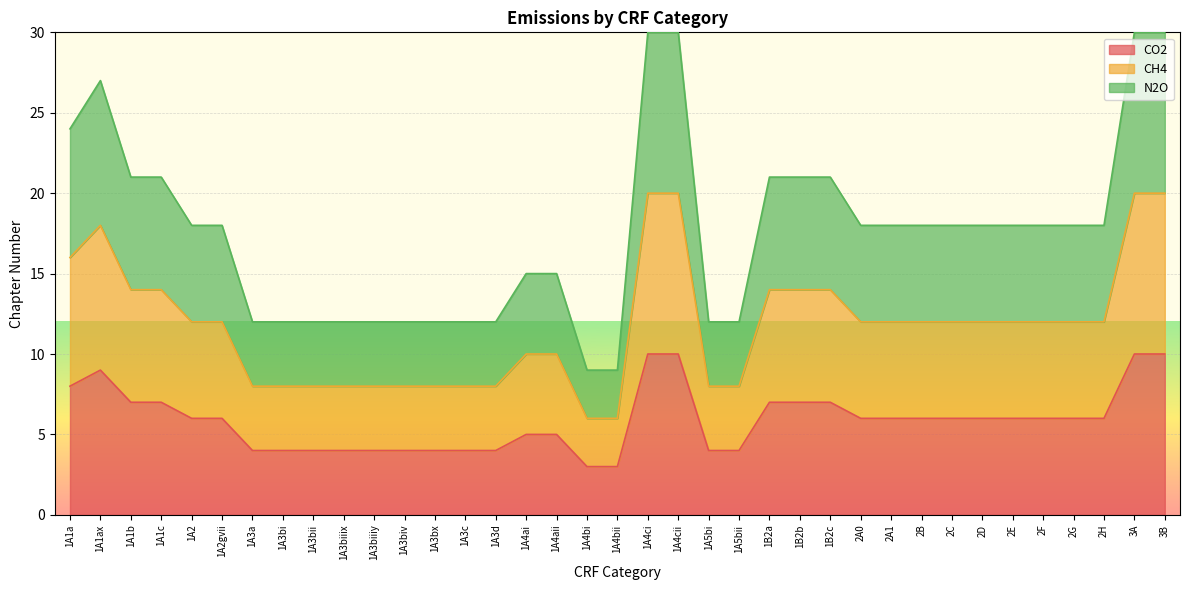

True or false: N2O has a value of 12 at 1A3bii.

True